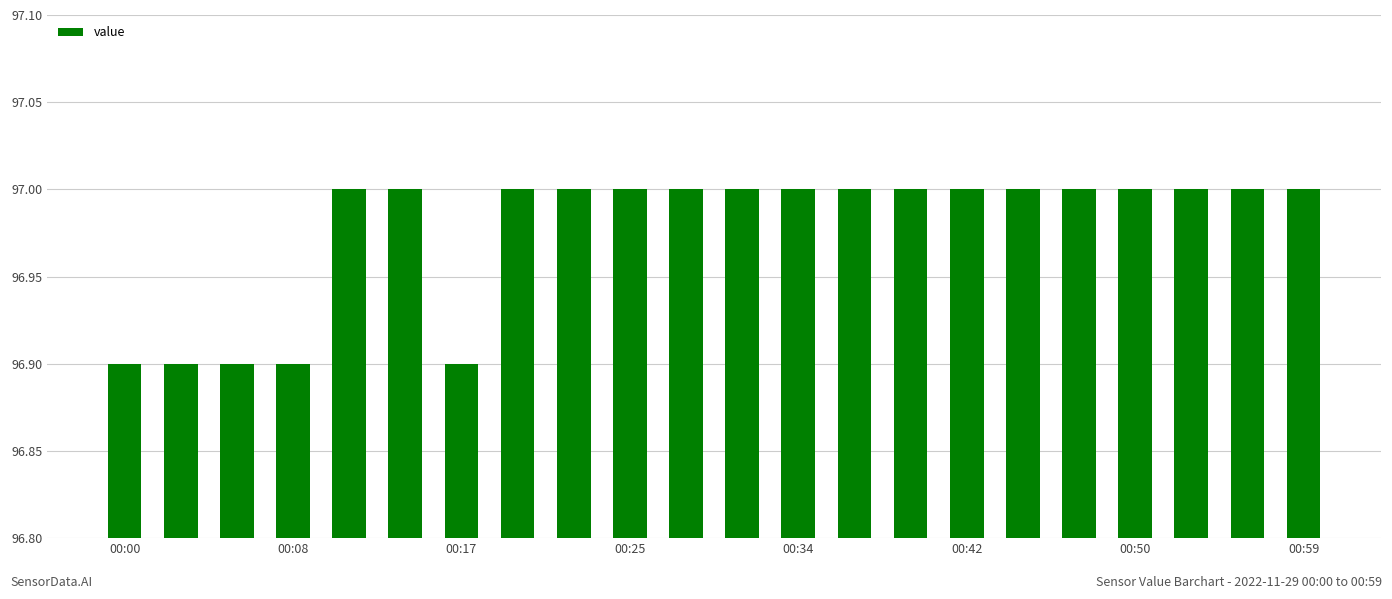

What is the value of the 3rd bar from the left?

96.9